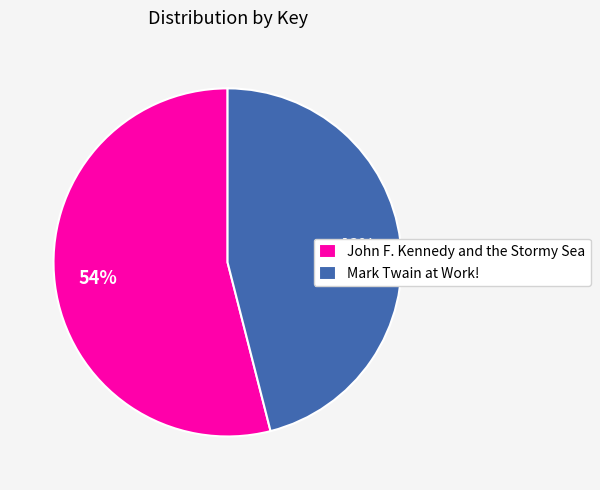

To the nearest percent, what portion does John F. Kennedy and the Stormy Sea represent?

54%